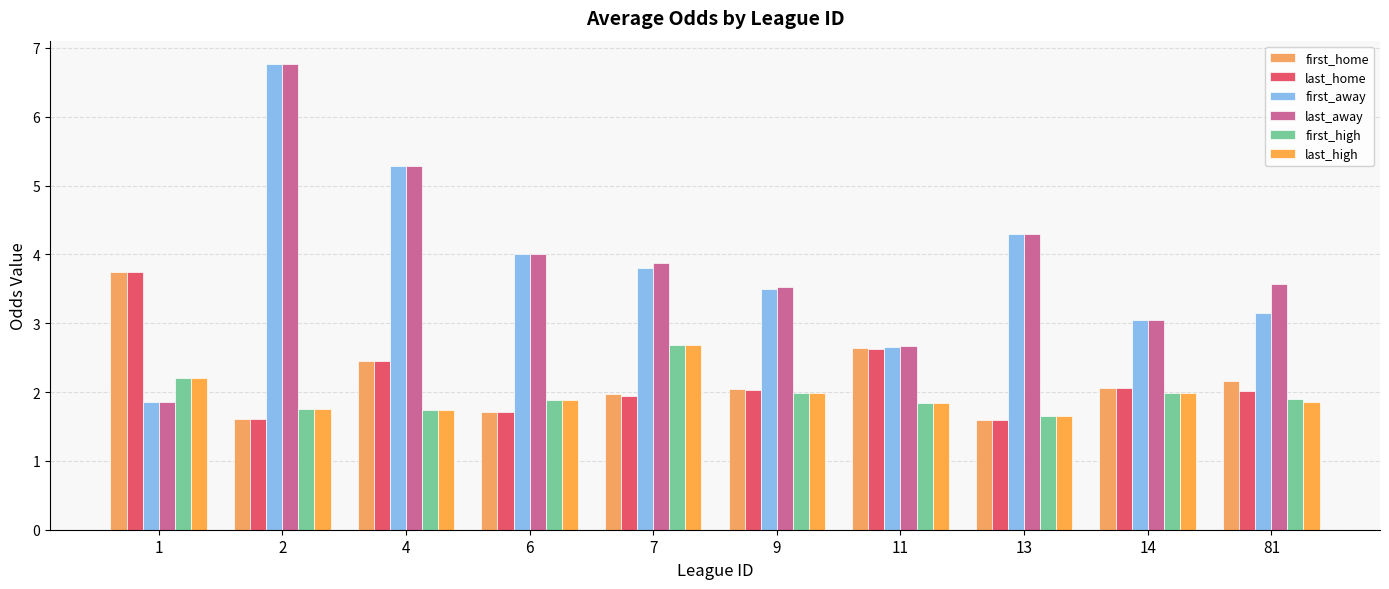

What is the value of the first_home bar at the 7th from the left?

2.6